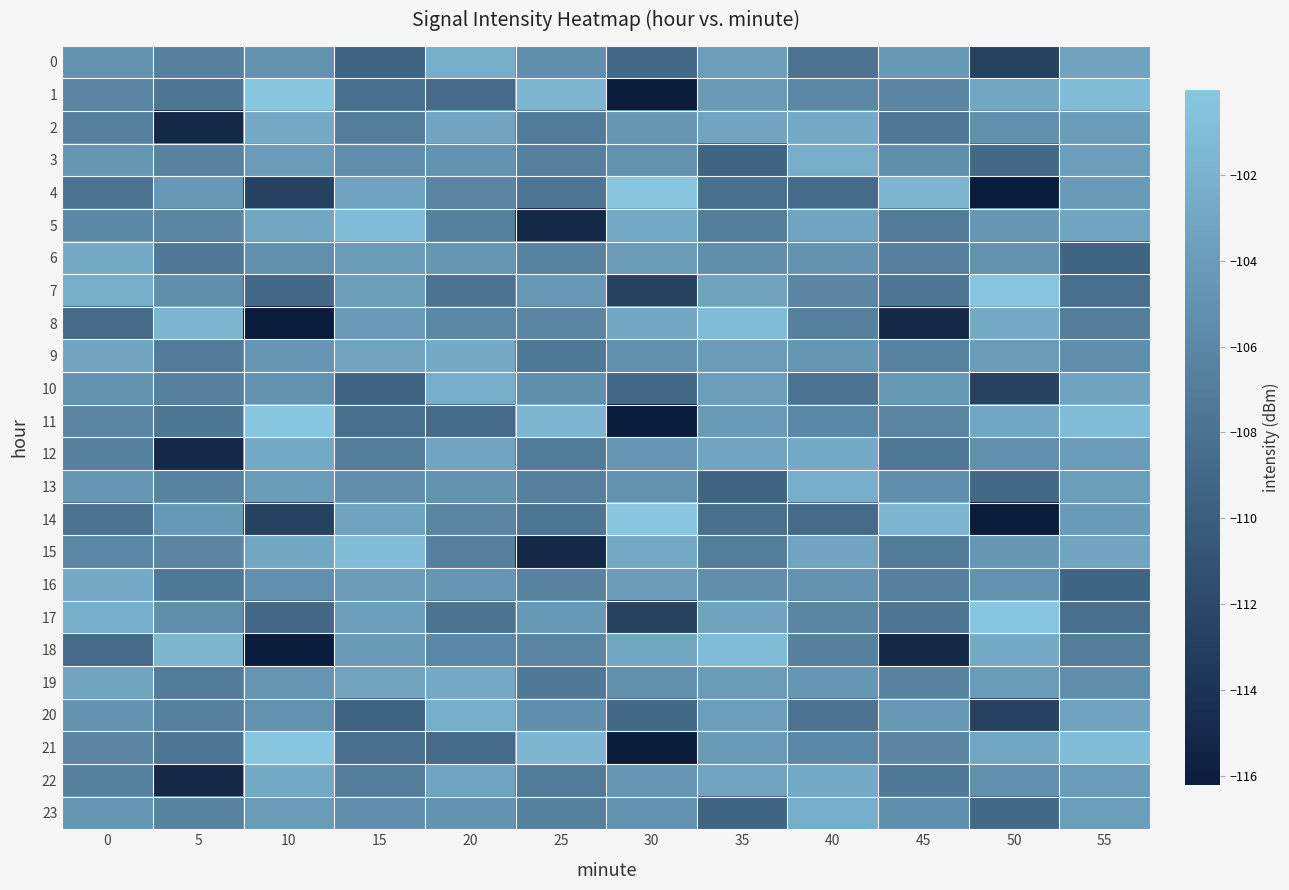

How many series are shown in this chart?

24